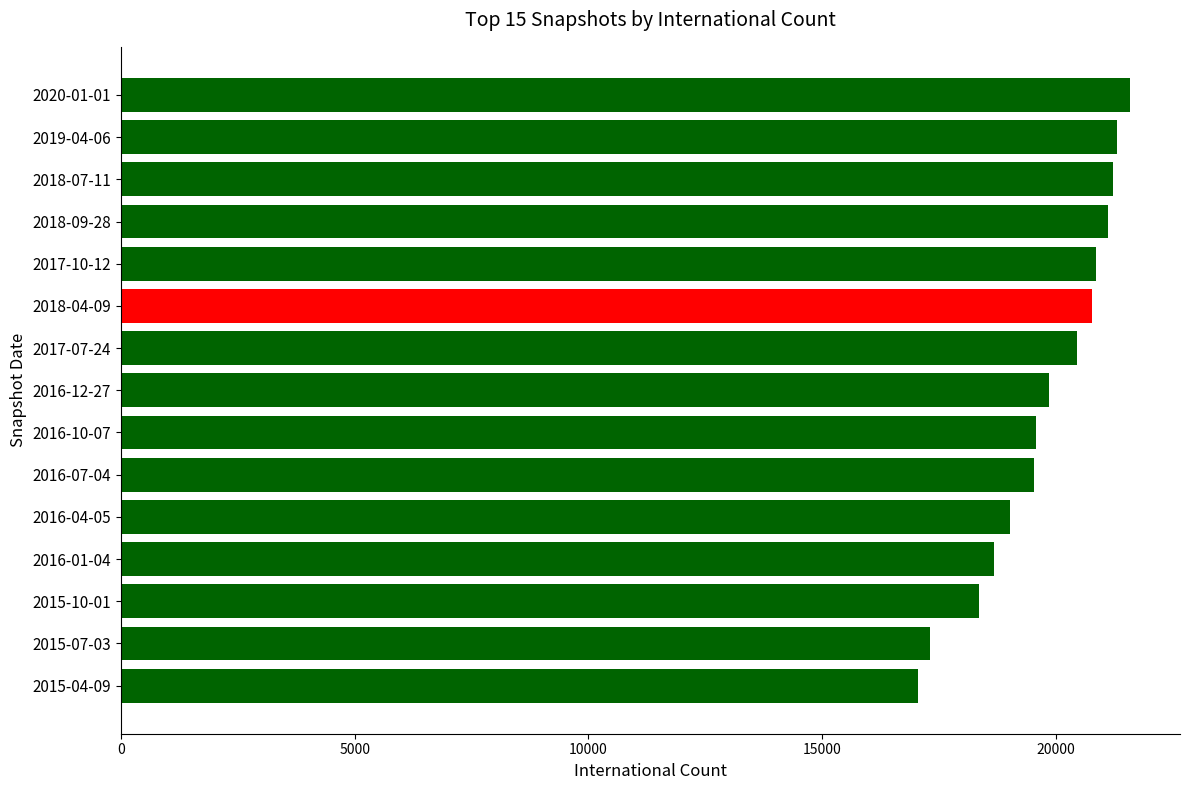

What is the label of the 1st bar from the top?

2020-01-01